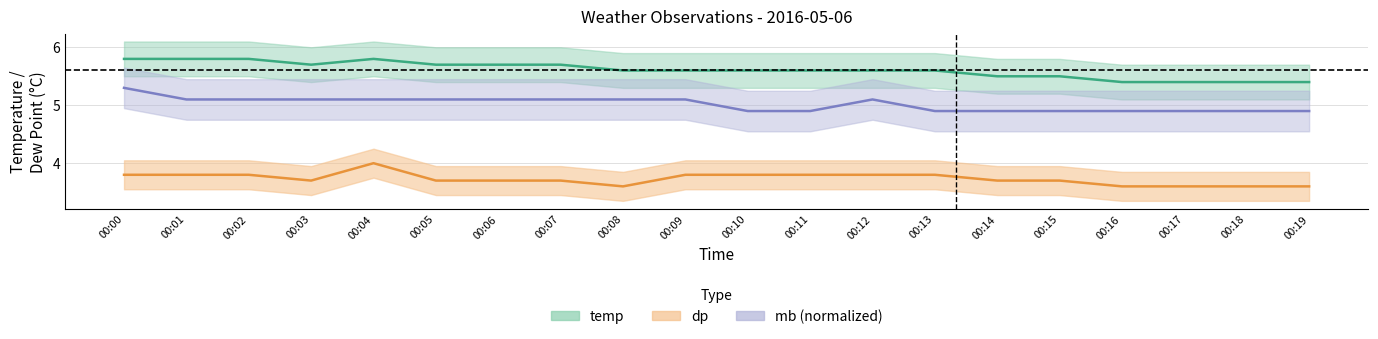

What is the value of the mb (normalized) point at the 1st from the left?

5.3